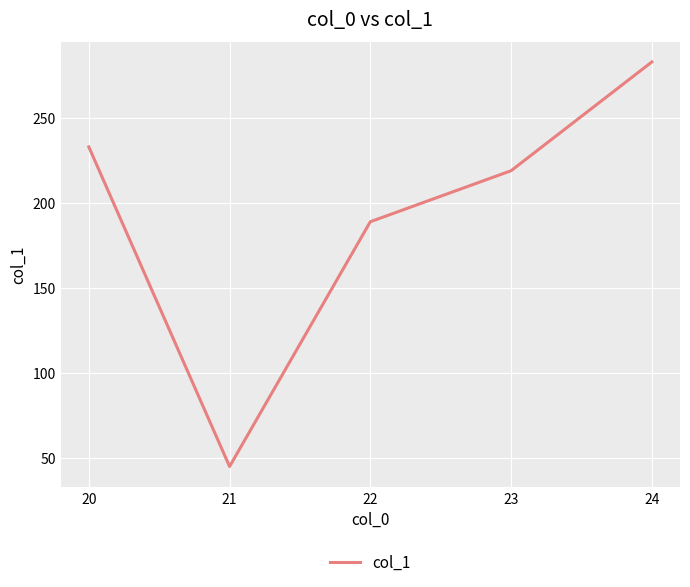

What is the maximum value shown in the chart?

283